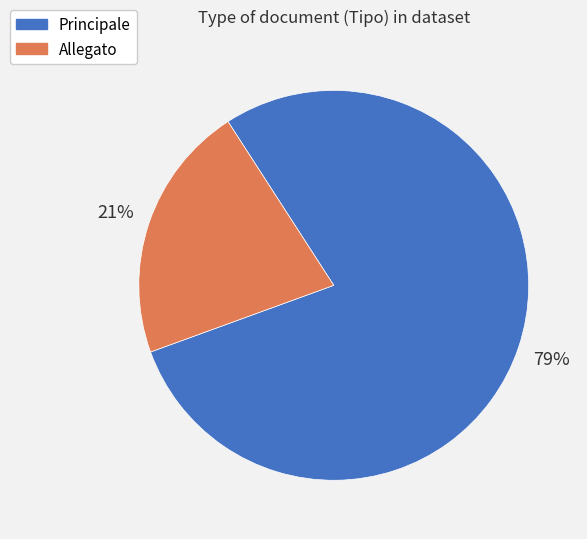

True or false: Principale accounts for 73% of the total.

False